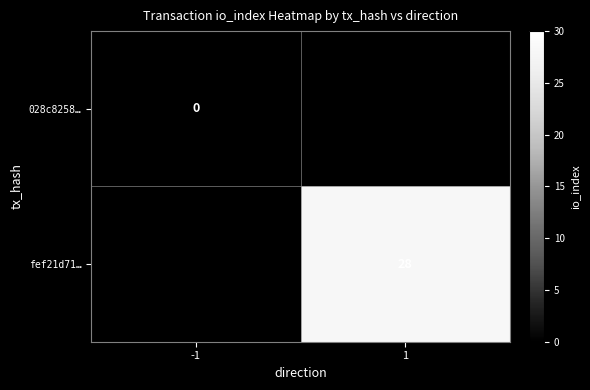

At how many categories does at least one series exceed 16?

1